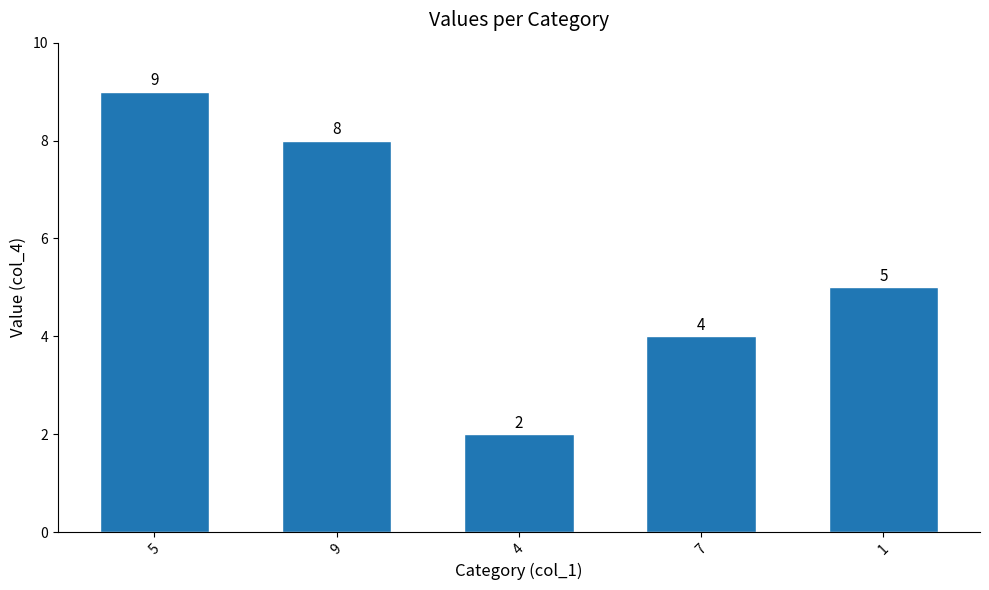

Reading left to right, extract all data points from this chart.

5=9	9=8	4=2	7=4	1=5